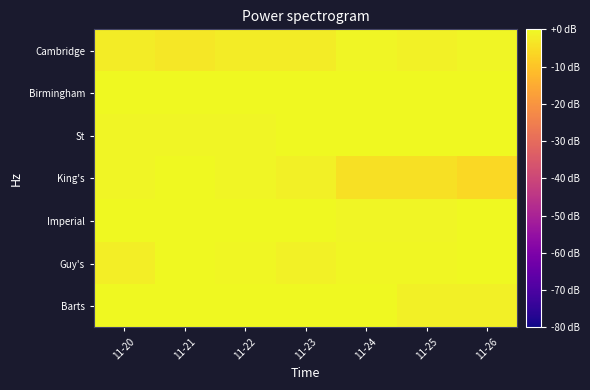

Reading right to left, list all the values displayed in this chart.

Barts: 11-26=-1.6	11-25=-1.6	11-24=0.0	11-23=0.0	11-22=0.0	11-21=0.0	11-20=0.0
Guy's: 11-26=0.0	11-25=-0.4	11-24=-0.4	11-23=-1.4	11-22=-0.4	11-21=0.0	11-20=-2.1
Imperial: 11-26=0.0	11-25=-0.9	11-24=-0.9	11-23=0.0	11-22=0.0	11-21=0.0	11-20=0.0
King's: 11-26=-6.0	11-25=-4.7	11-24=-4.7	11-23=-1.6	11-22=-0.8	11-21=0.0	11-20=-0.8
St: 11-26=0.0	11-25=0.0	11-24=0.0	11-23=0.0	11-22=-0.8	11-21=-0.8	11-20=-0.8
Birmingham: 11-26=0.0	11-25=0.0	11-24=0.0	11-23=0.0	11-22=0.0	11-21=0.0	11-20=0.0
Cambridge: 11-26=-0.7	11-25=-1.5	11-24=-0.7	11-23=-2.5	11-22=-2.3	11-21=-3.2	11-20=-2.3